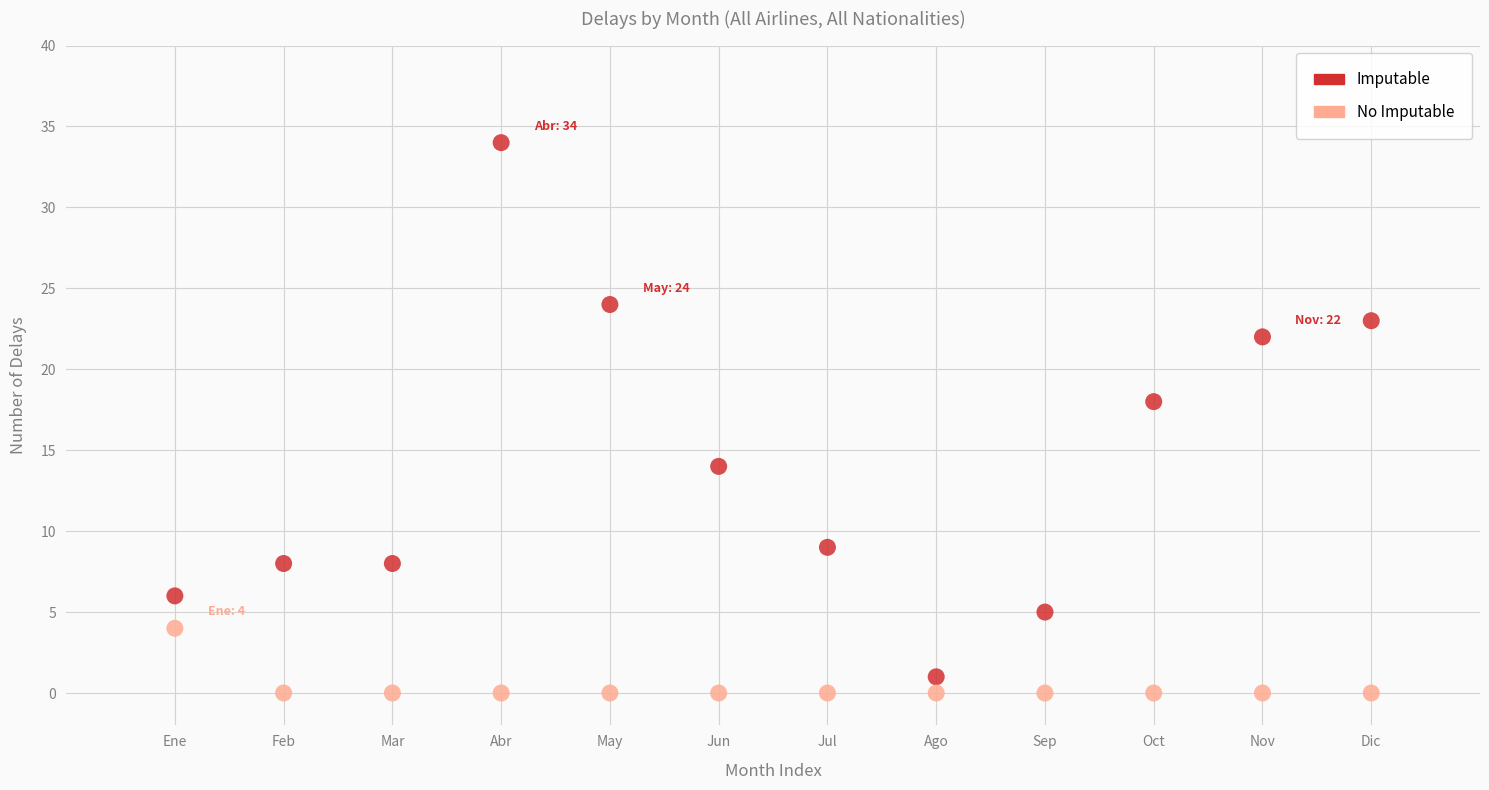

Across all series, what Y value is closest to 17?

18